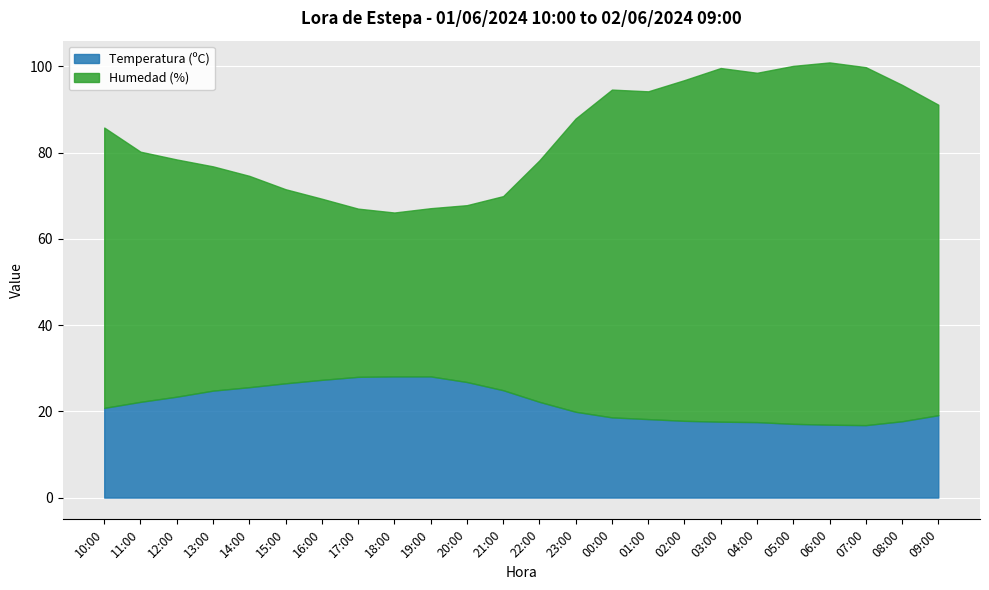

The Temperatura (ºC) series shows 28.7 at 23:00. True or false?

False